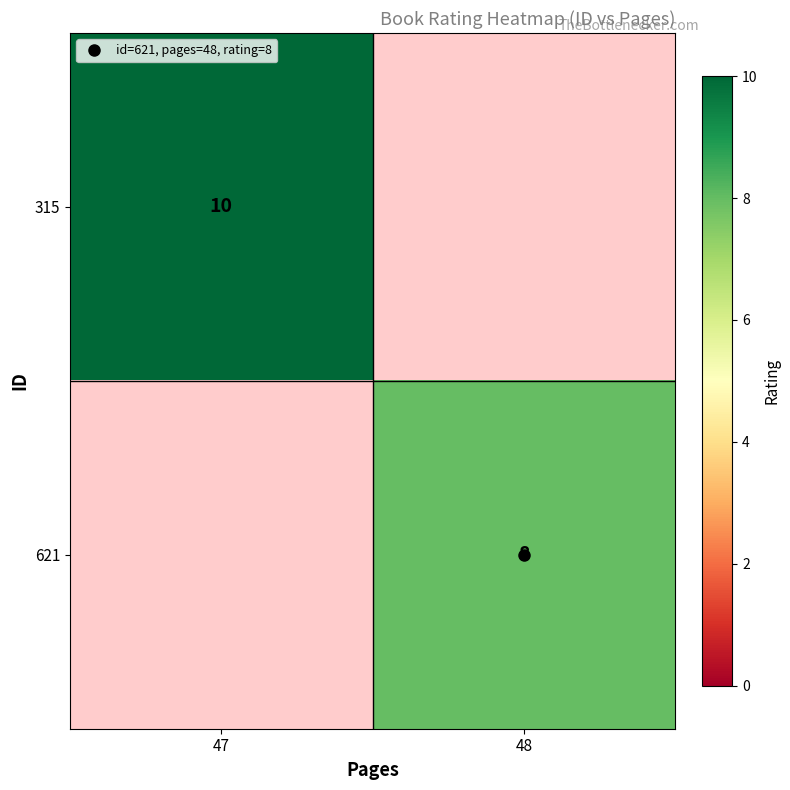

How many categories are shown in the chart?

2